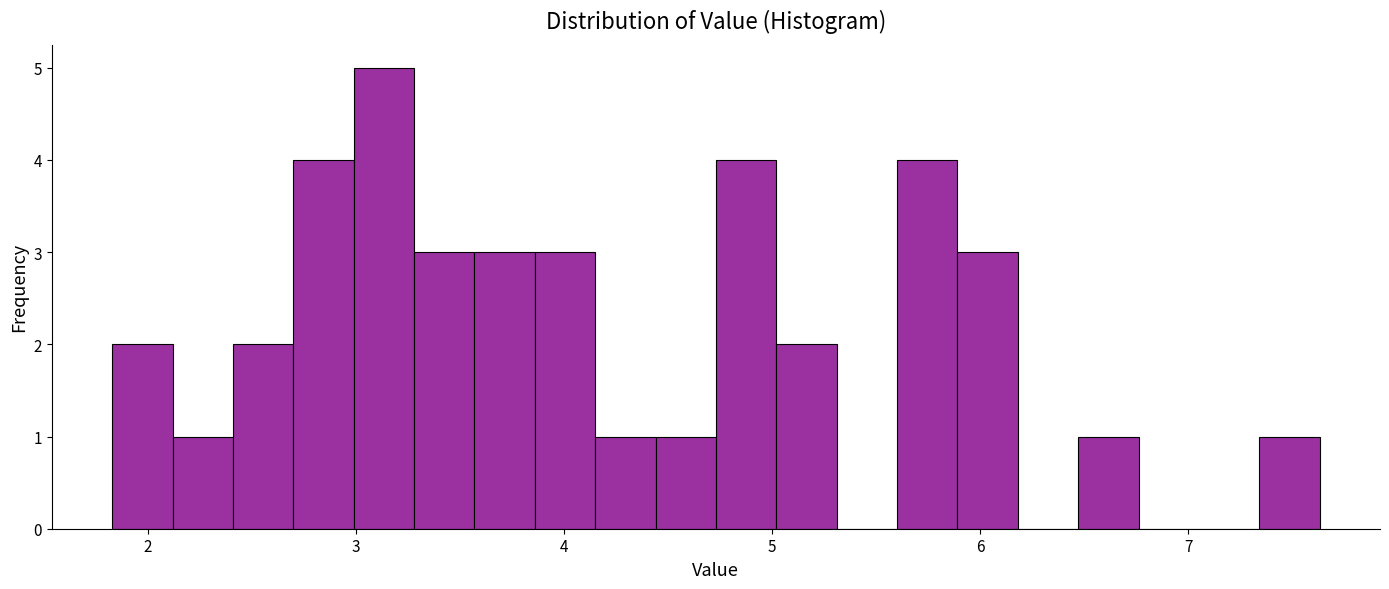

Read against the x-axis, roughly where is the centre of the tallest bar?

3.1